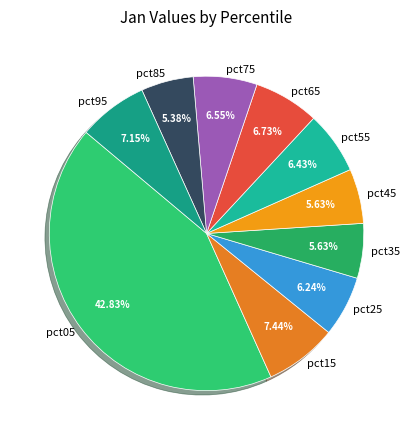

Approximately how many times larger is the value at pct65 compared to pct05?

0.2